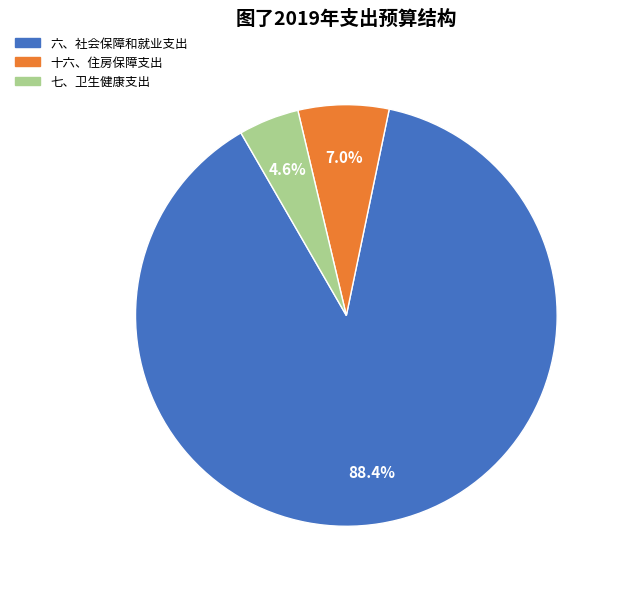

What percentage is NOT represented by 十六、住房保障支出?

93.0%